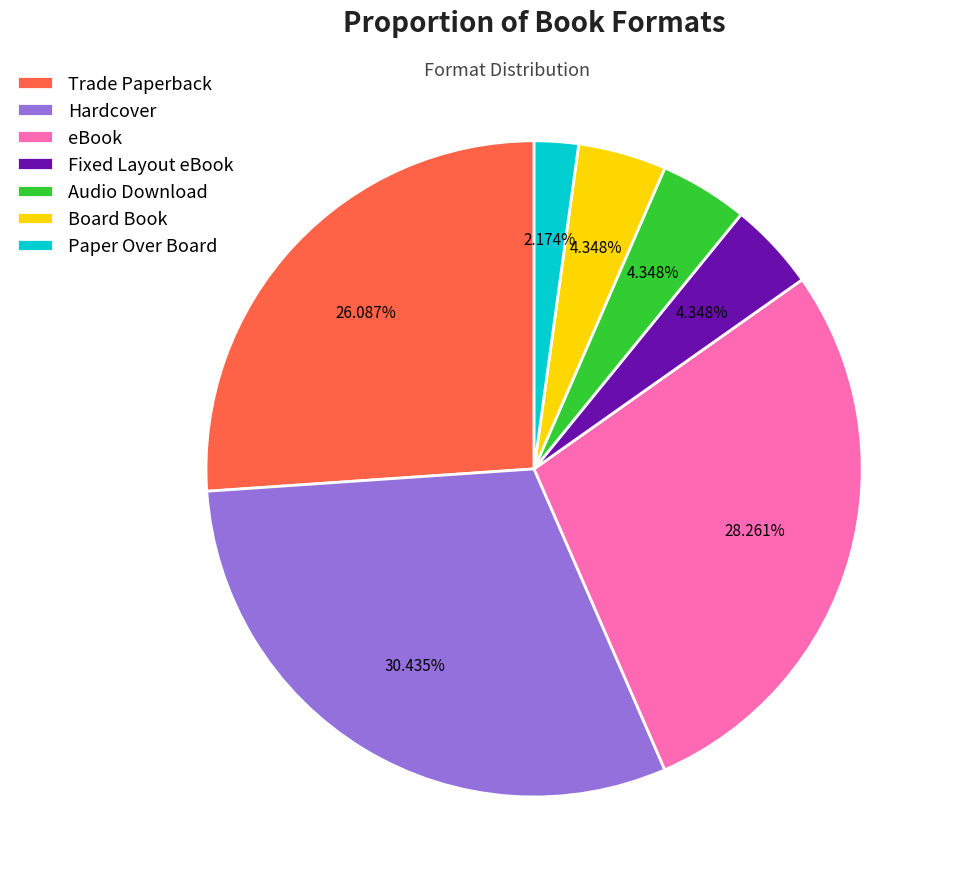

To the nearest percent, what is the average slice percentage?

14%